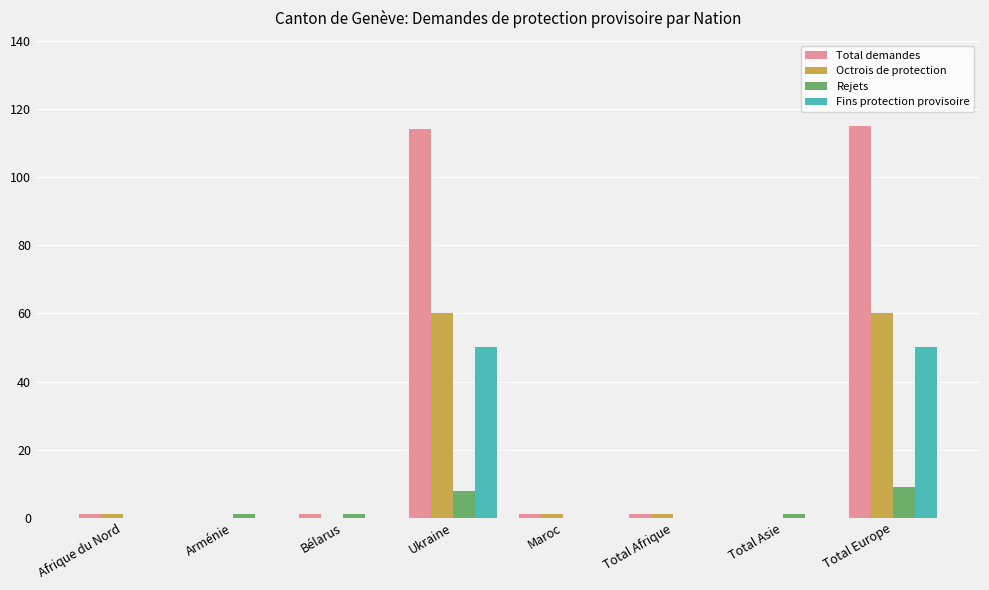

The value of Octrois de protection at Total Europe is 60. True or false?

True